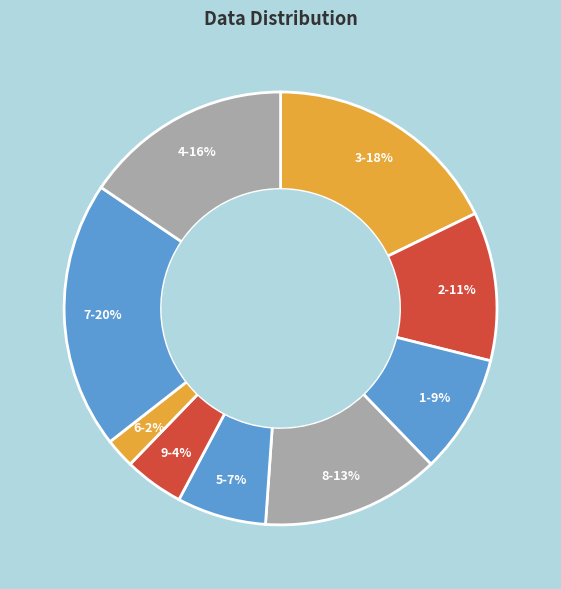

How many segments does this pie chart have?

9